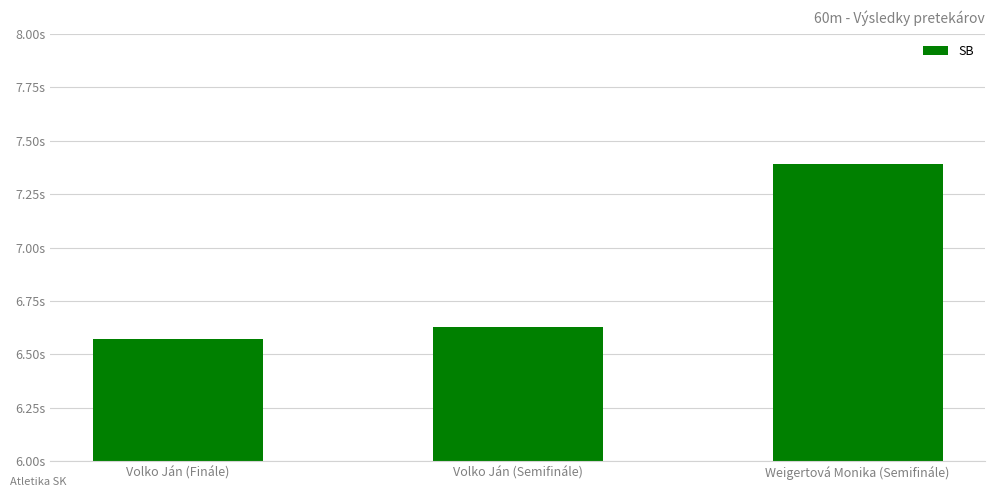

What position from the left is Weigertová Monika (Semifinále)?

3